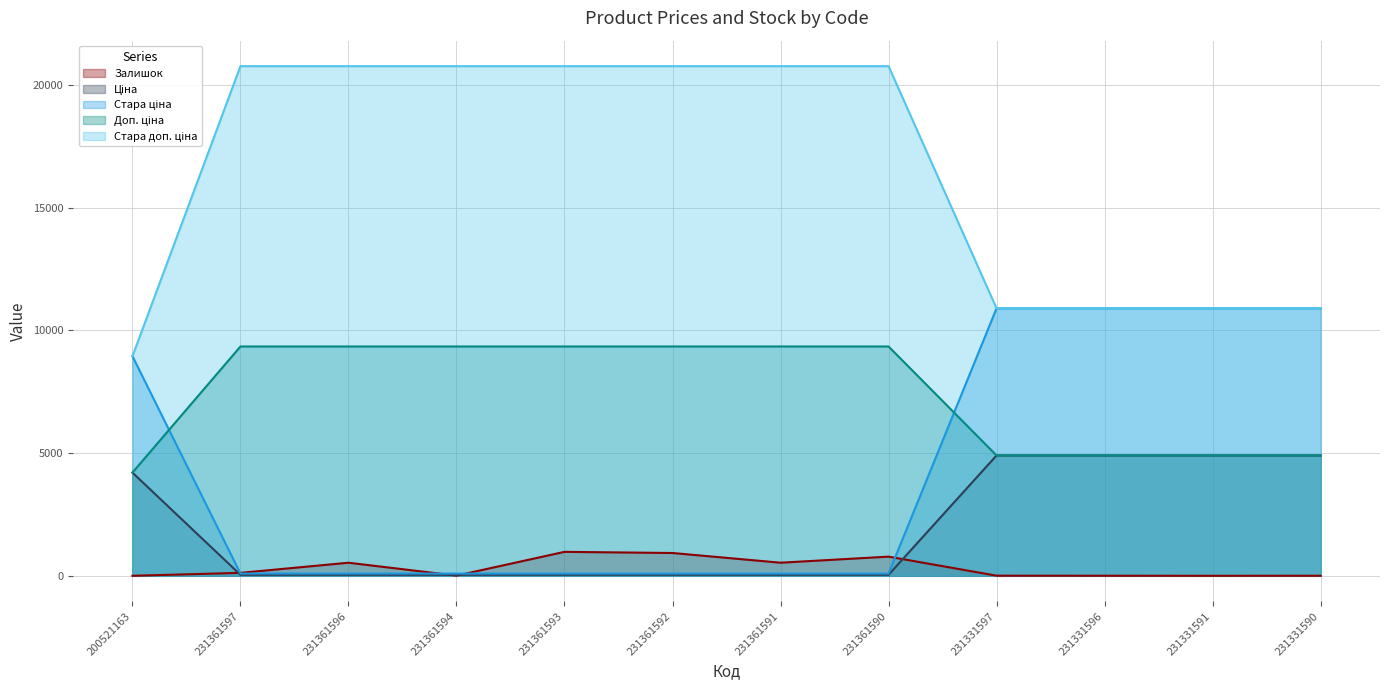

Does the chart display data point markers on the line(s)?

No